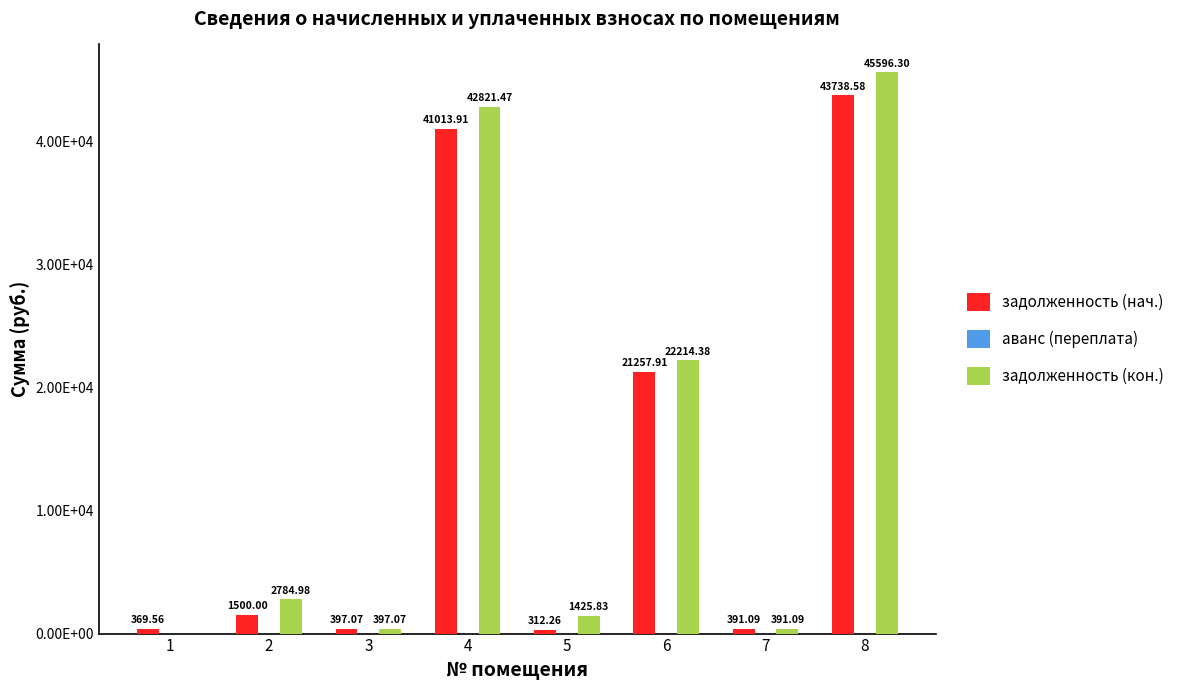

Rank the series at 8 from lowest to highest value.

аванс (переплата), задолженность (нач.), задолженность (кон.)